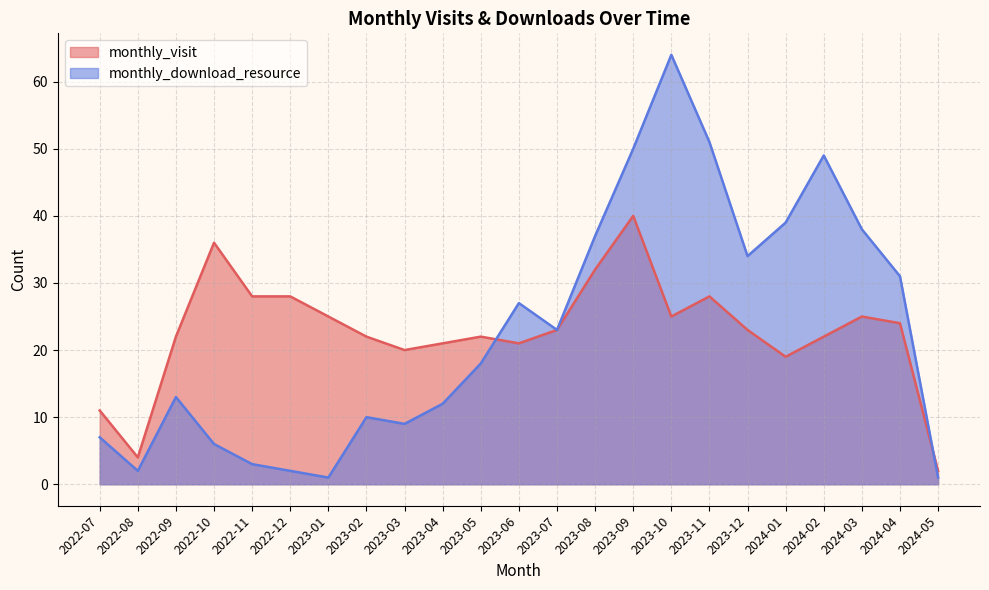

At which category is the sum across all series the highest?

2023-09